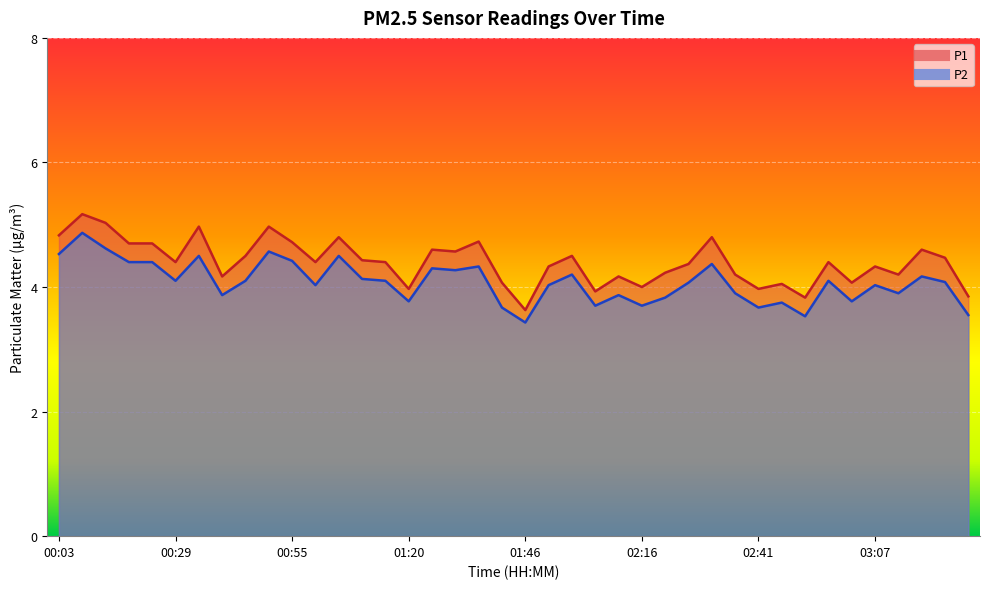

List the series in order of their overall mean, lowest first.

P2, P1